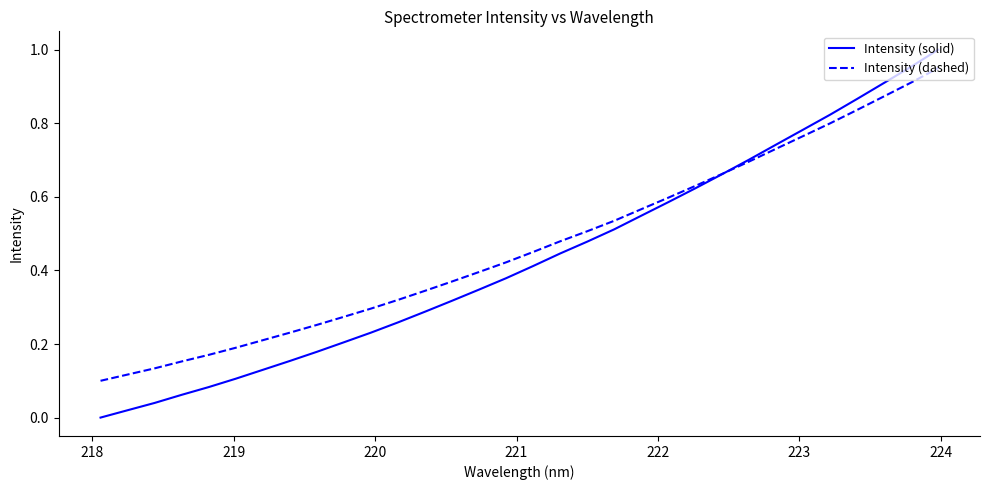

List the series in order of their peak value, lowest first.

Intensity (dashed), Intensity (solid)